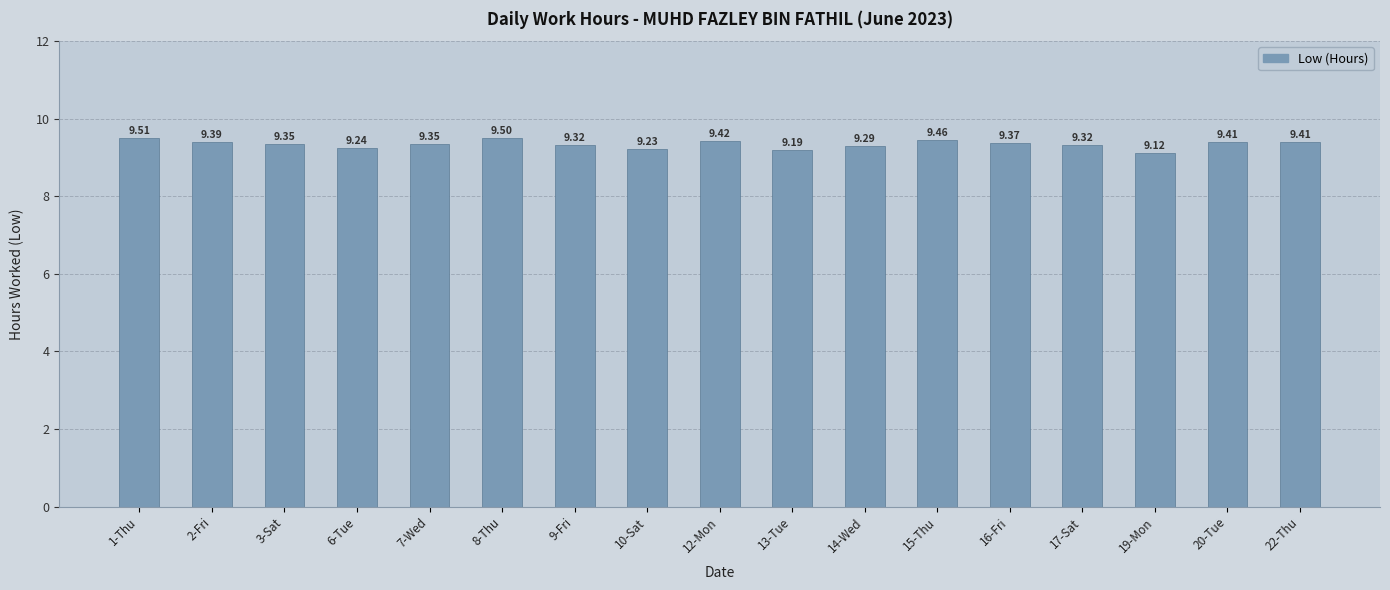

Where is the data nearest to the value 9?

19-Mon